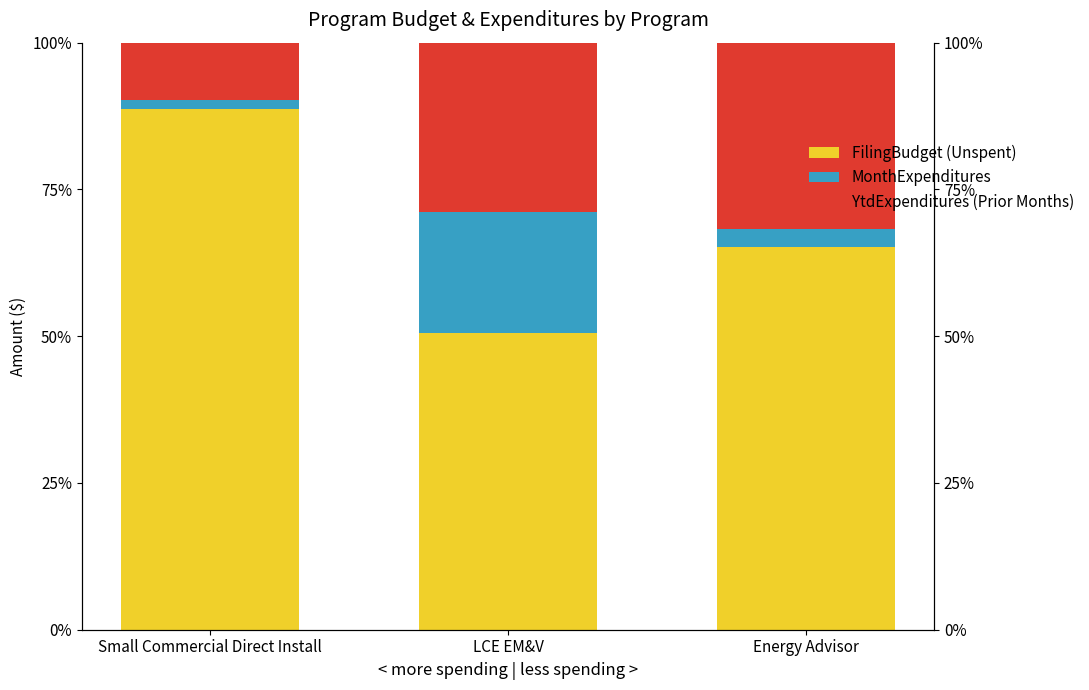

At which label is FilingBudget (Unspent) closest to 0?

LCE EM&V